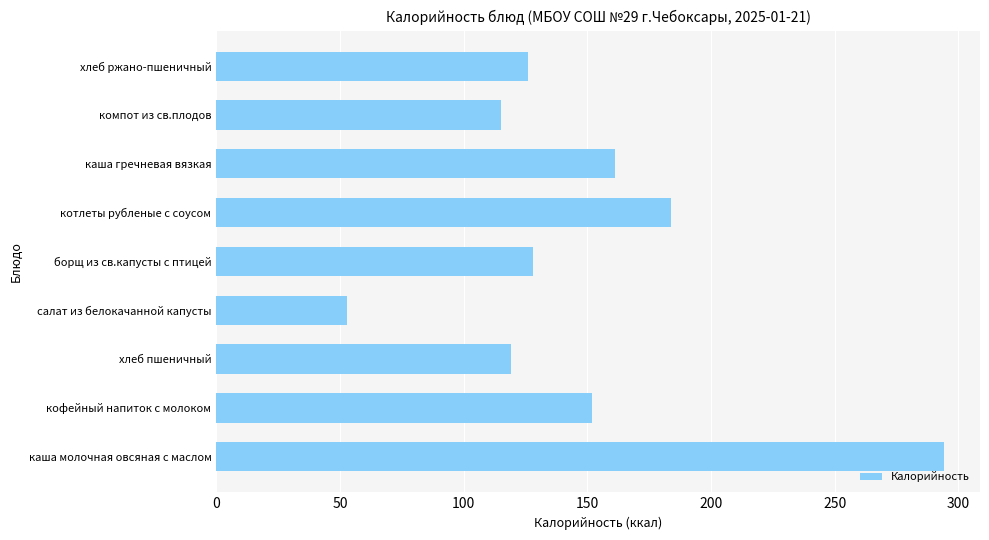

Are the bars horizontal?

Yes